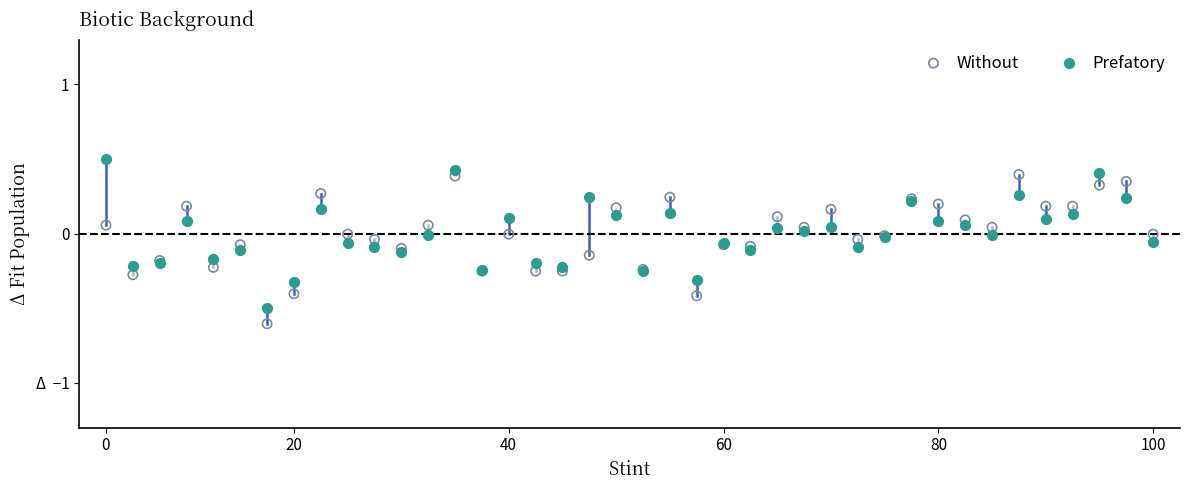

Which series contains the lowest Y value?

Without